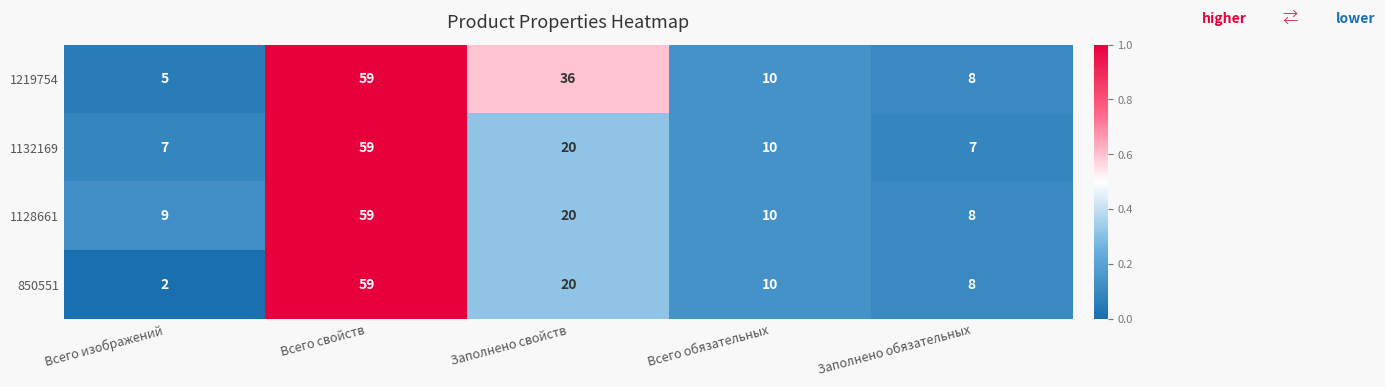

Read the 1132169 value at Всего изображений, to the nearest 10.

10